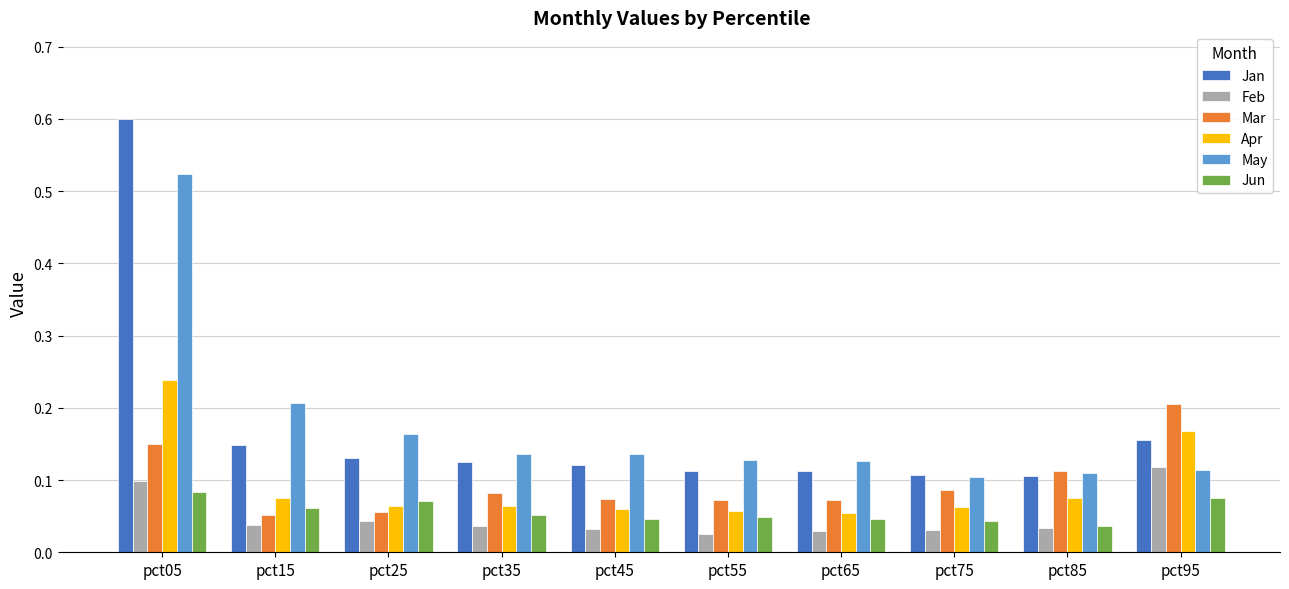

Which label corresponds to the largest value in the chart?

pct05